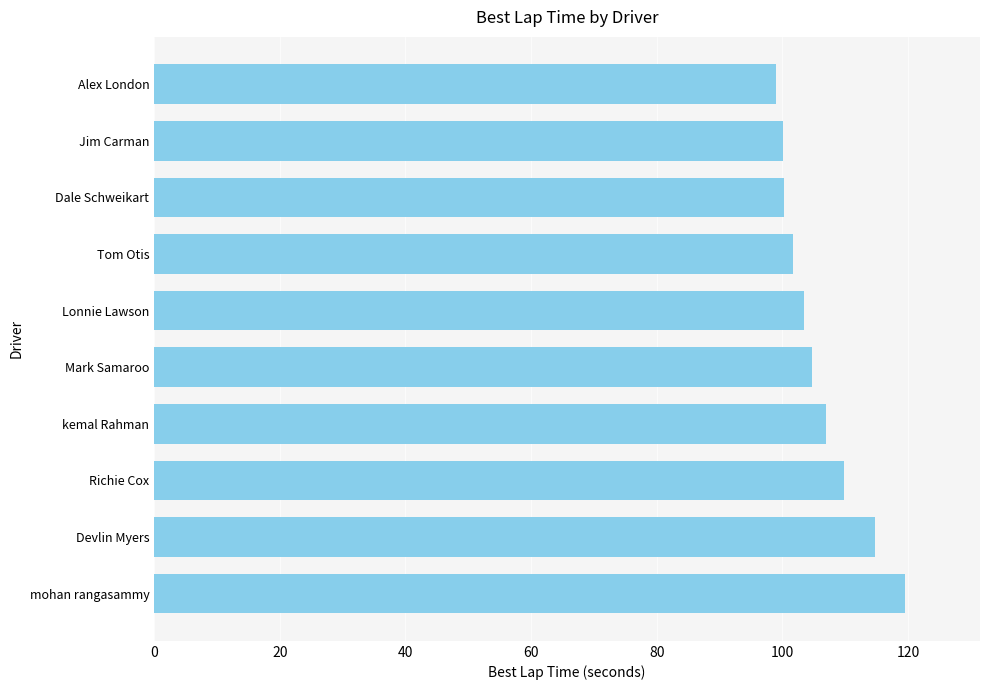

Read the value at Devlin Myers.

114.8